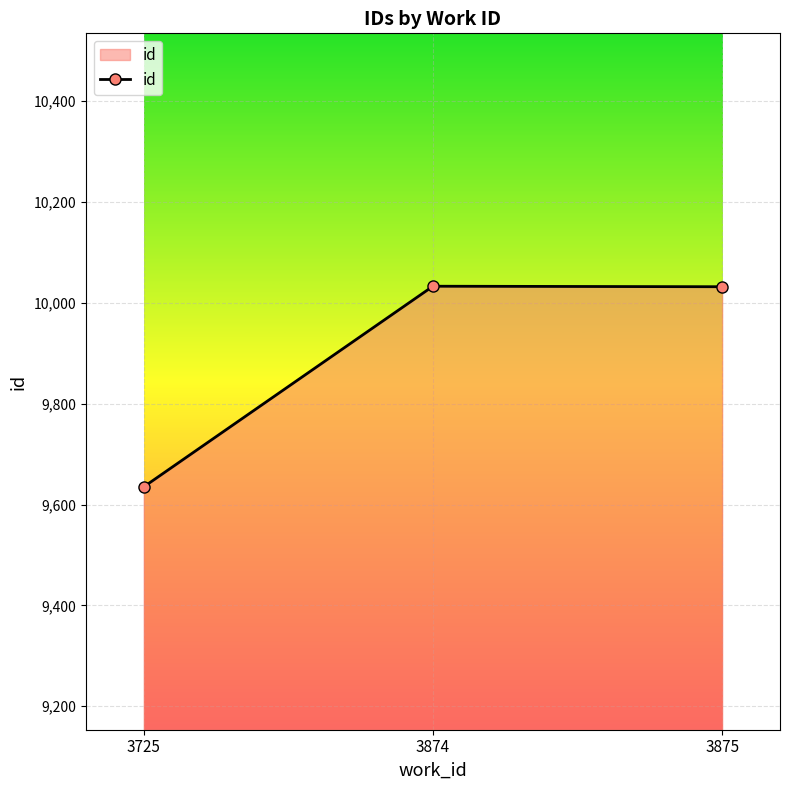

At which category does the chart reach its minimum across all series?

3725